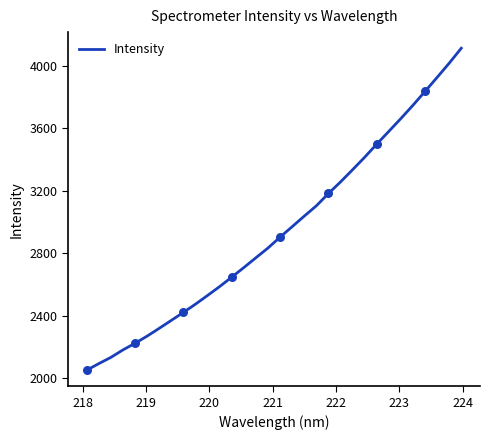

What is the maximum value shown in the chart?

4113.2